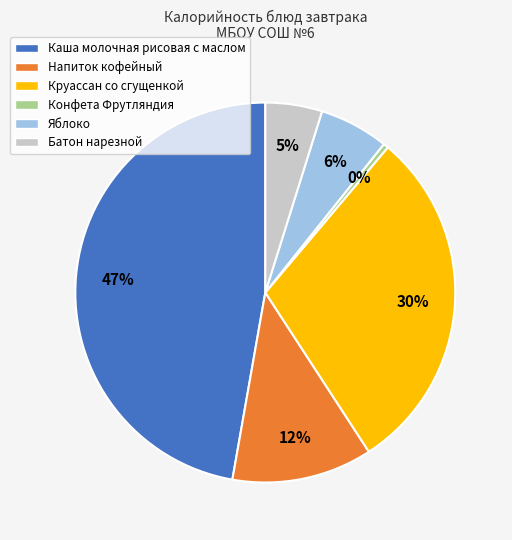

To the nearest percent, what is the average slice percentage?

17%